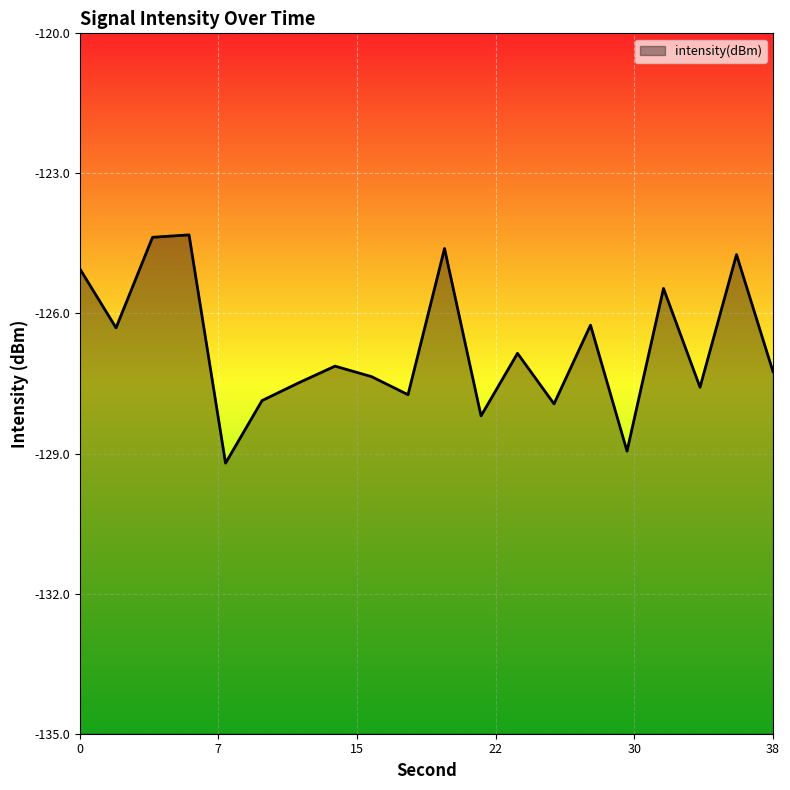

At which category does the data reach its first local valley?

2